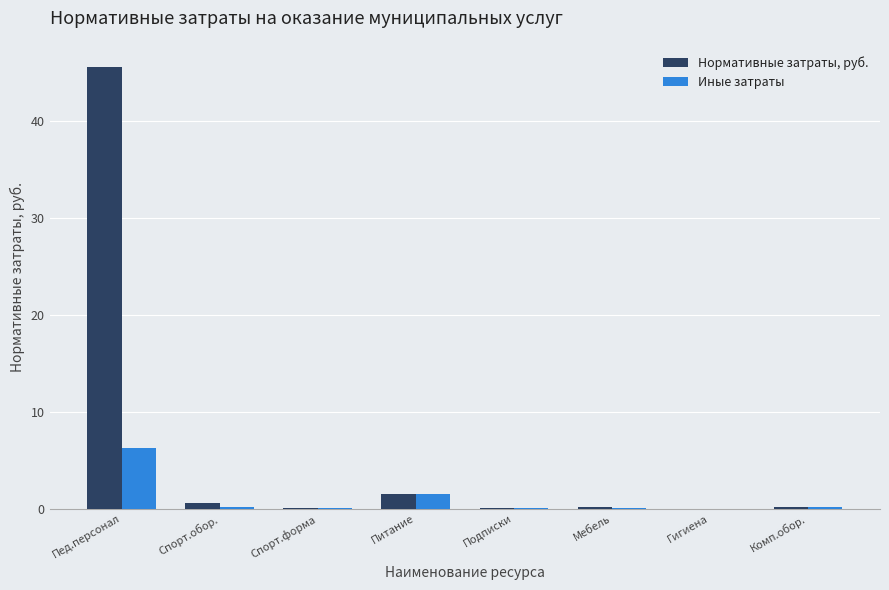

True or false: Иные затраты has a value of 0.1 at Комп.обор..

True